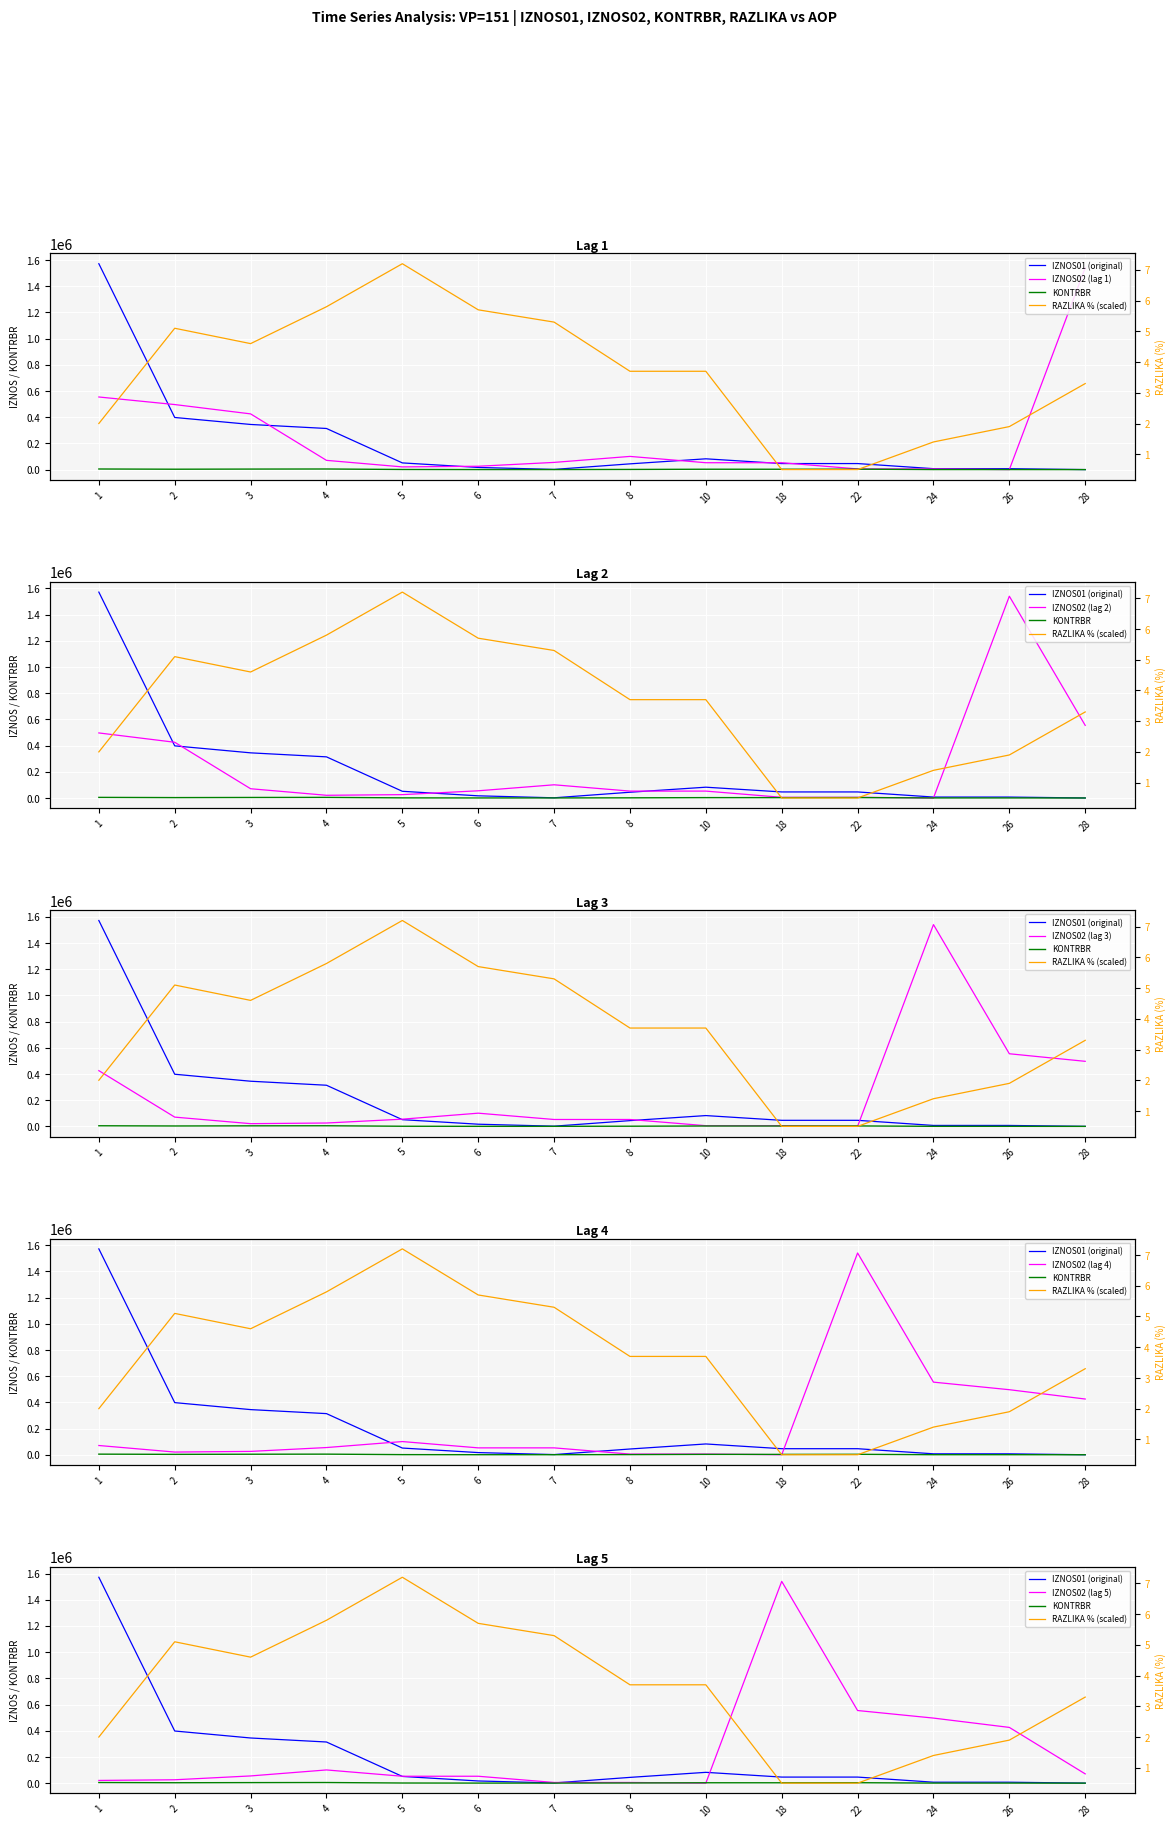

Count the number of data series in this chart.

4